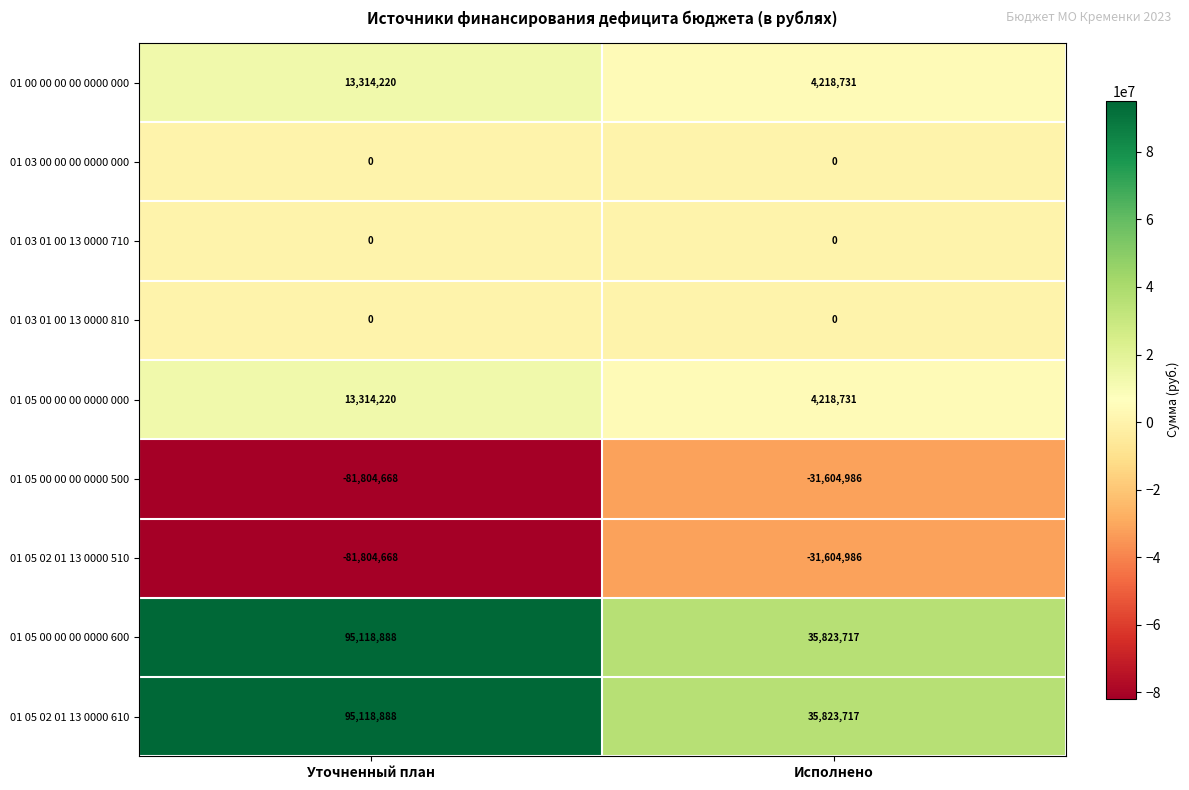

Where is 01 05 02 01 13 0000 610 nearest to the value 65471302?

Исполнено